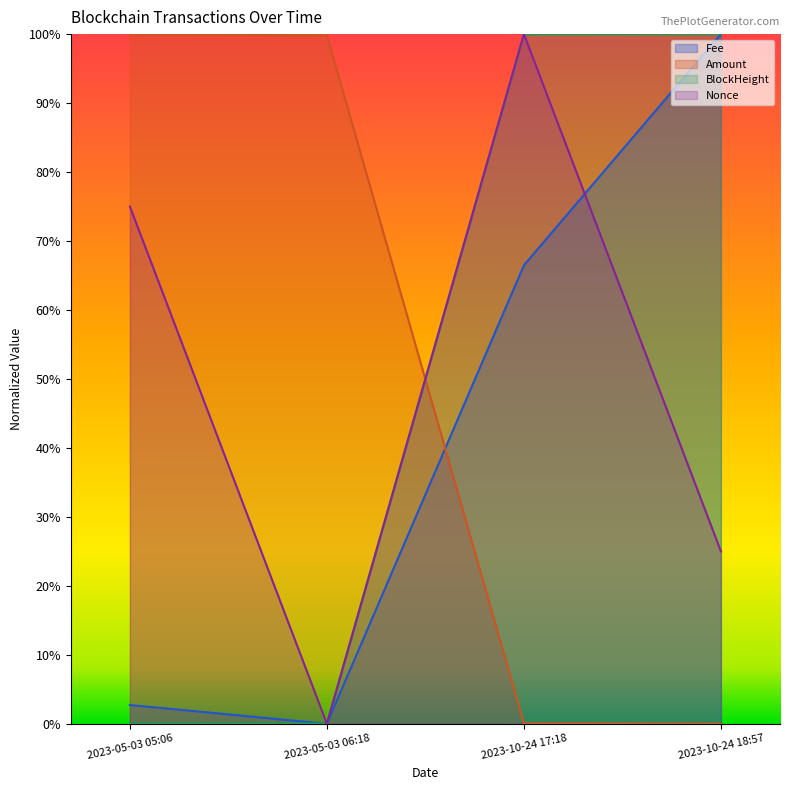

At which category is the sum across all series the highest?

2023-10-24 17:18